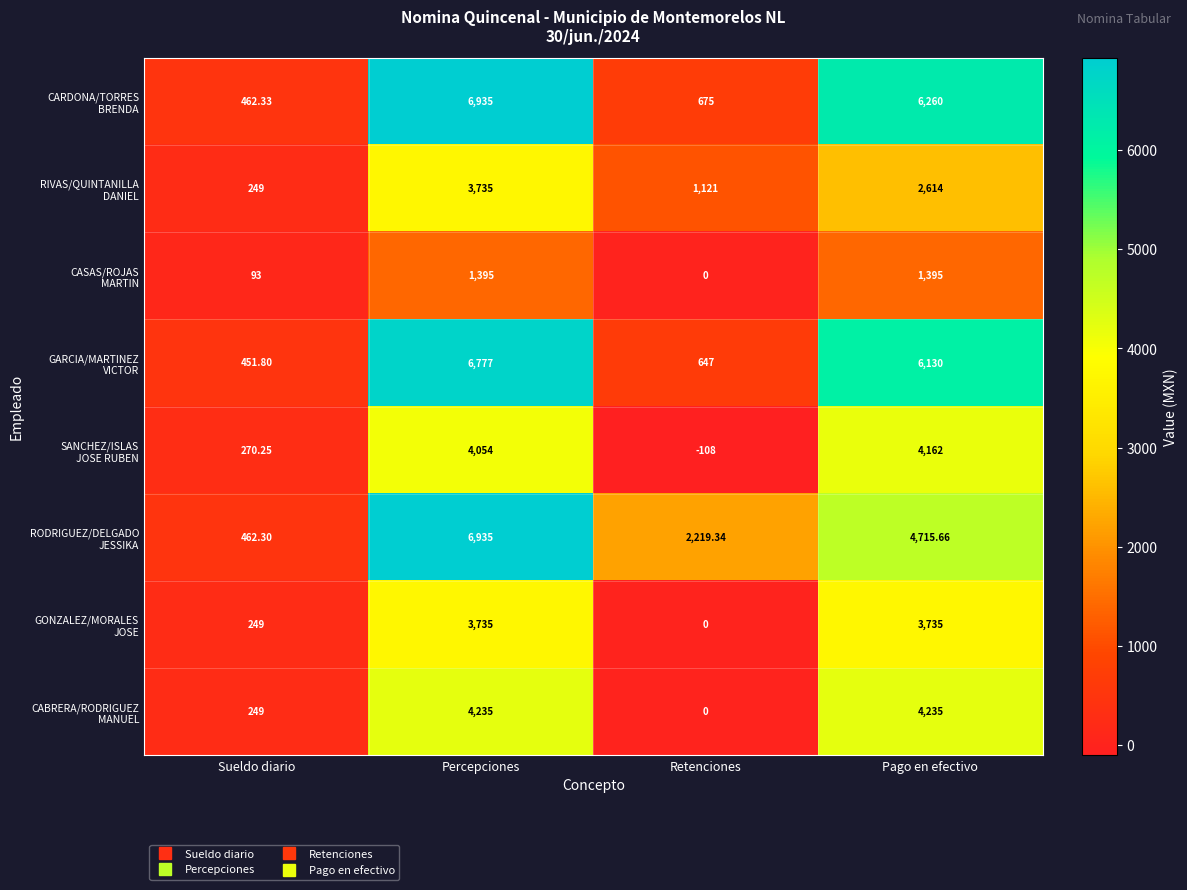

At which category is the sum across all series the highest?

Percepciones